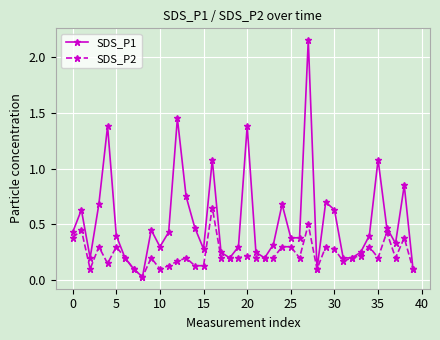

What is the sum of all SDS_P1 values?

21.1